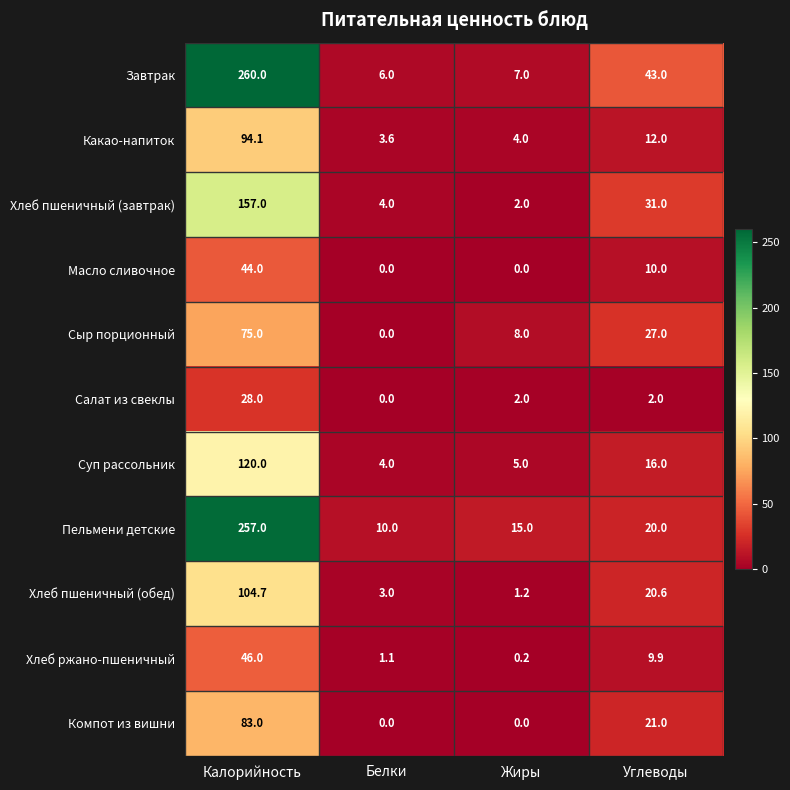

Which category has the lowest value in the Хлеб пшеничный (обед) series?

Жиры